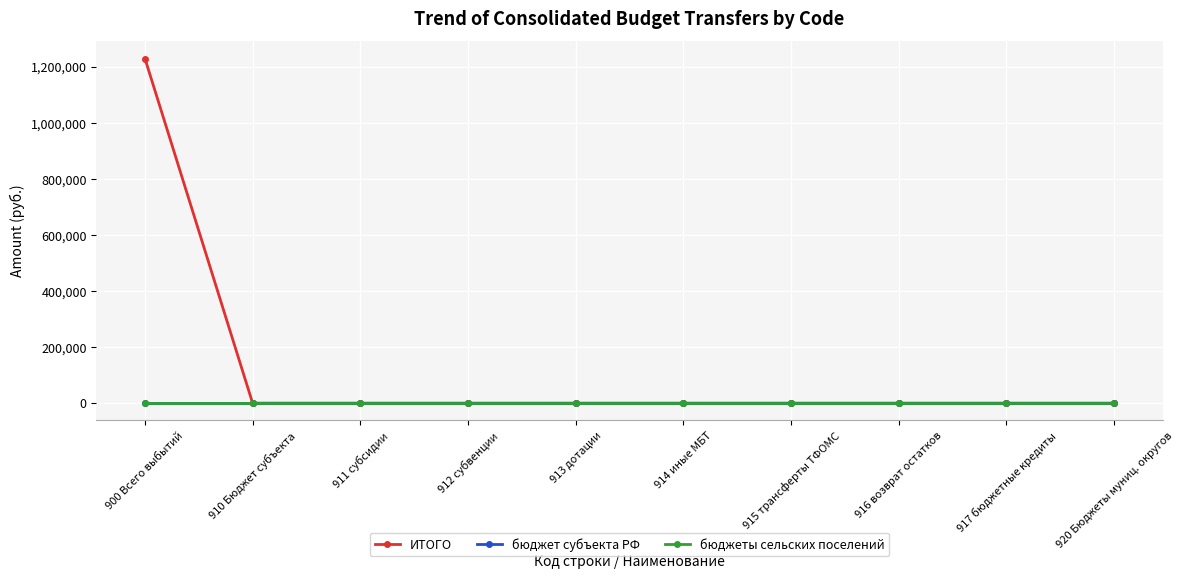

Is this an area chart (filled region under the line)?

No